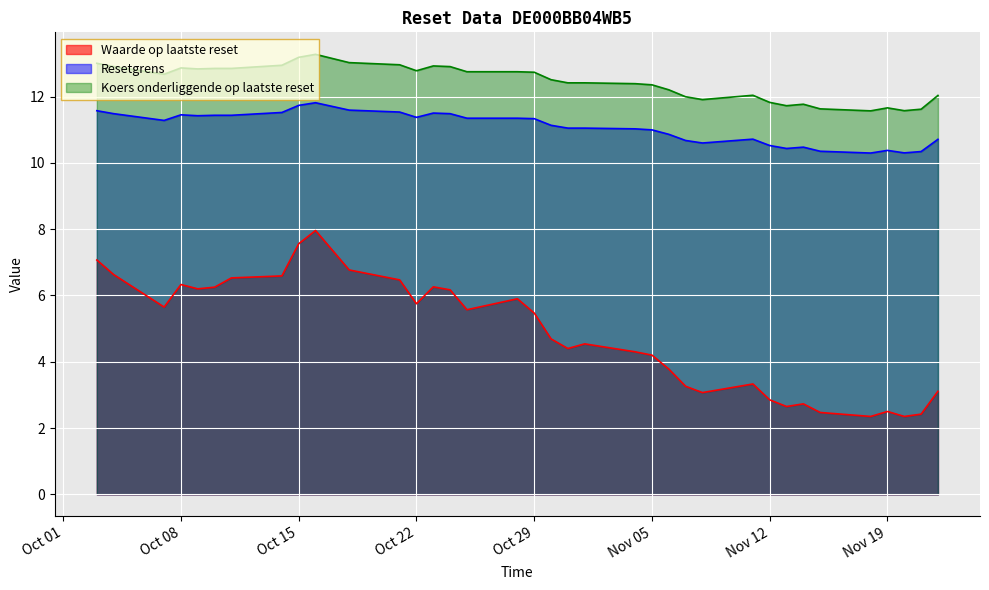

List the series in order of their peak value, highest first.

Koers onderliggende op laatste reset, Resetgrens, Waarde op laatste reset